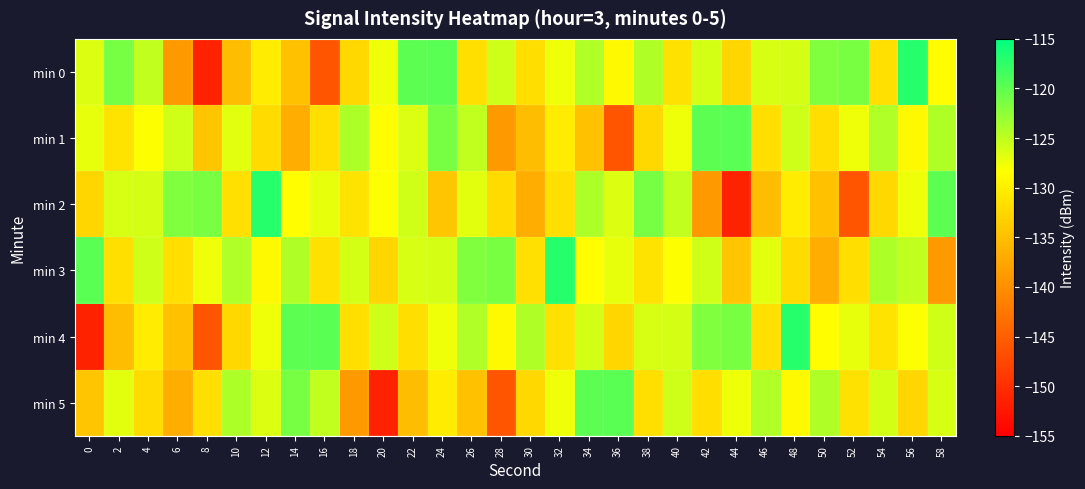

What is the maximum value shown in the chart?

-117.1